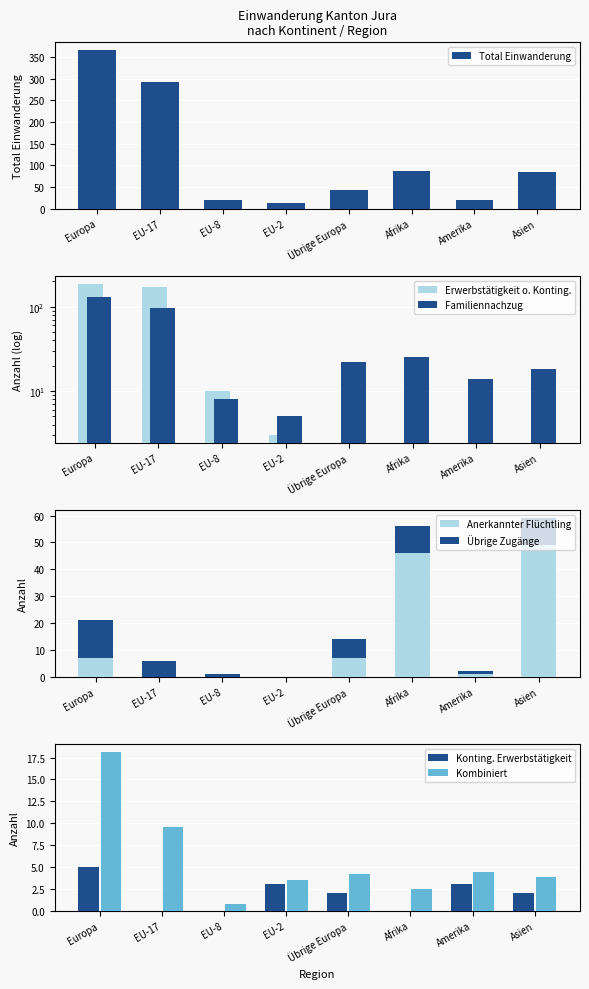

What is the label of the 6th bar from the left?

Afrika